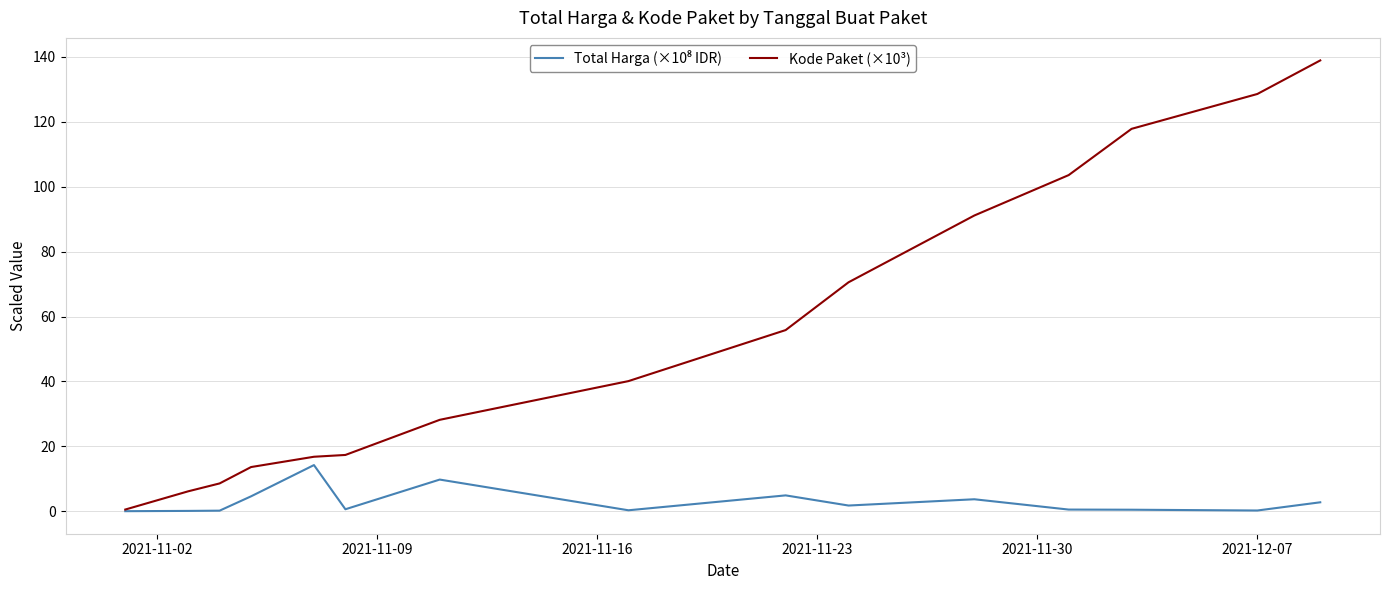

Which series has the largest total across all categories?

Kode Paket (×10³)